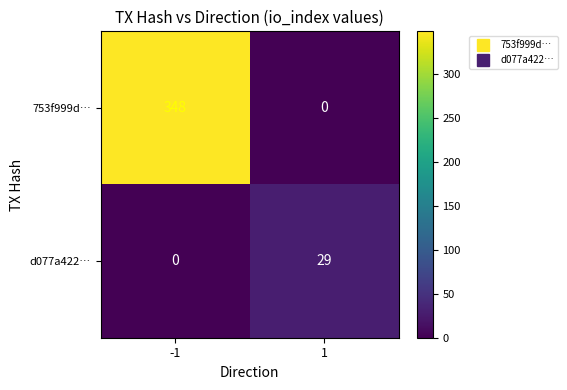

What is the highest value of the 753f999d… series?

348